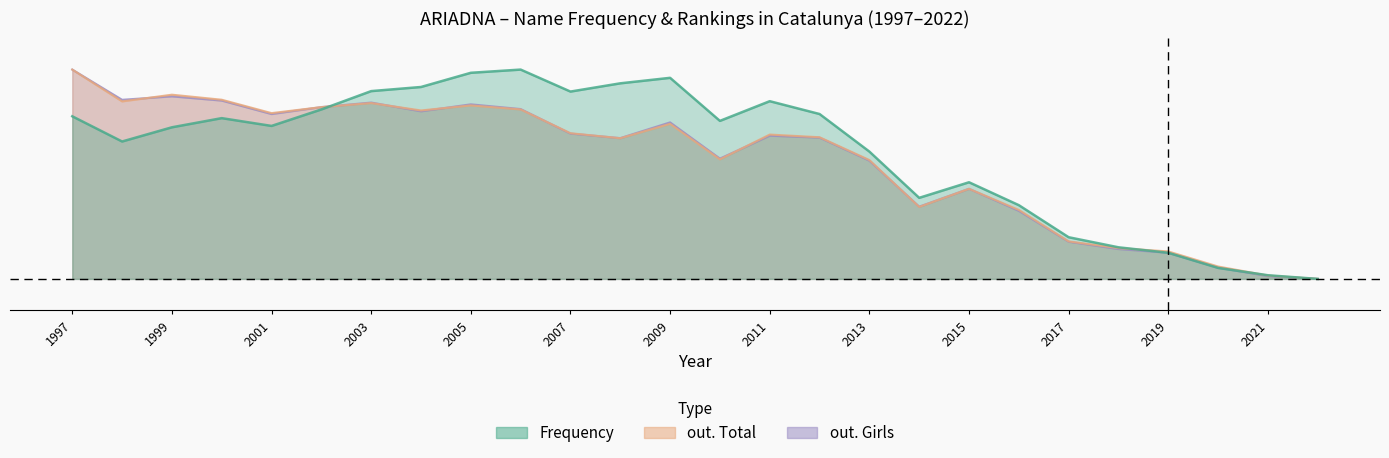

Where is Frequency nearest to the value 0?

2022